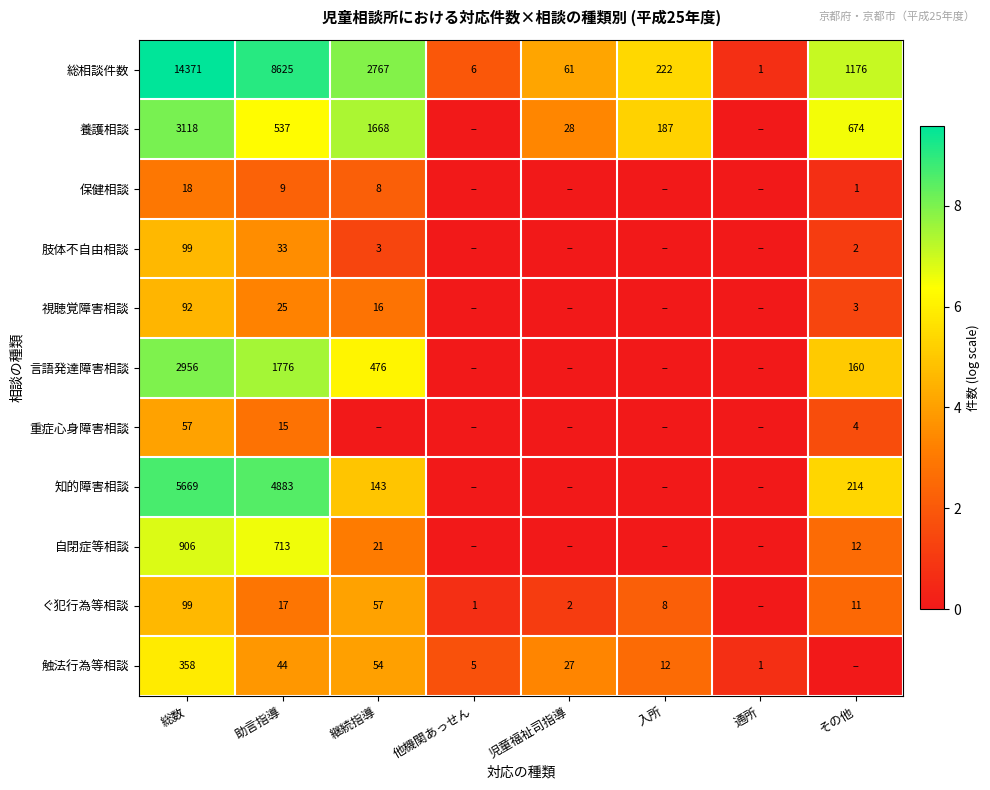

What is the sum of the 養護相談 values at 助言指導 and 継続指導?

2205